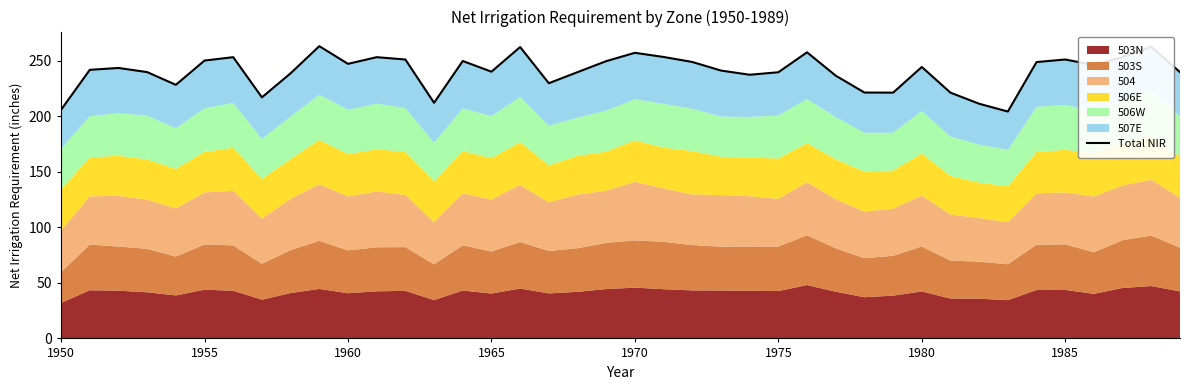

What is the minimum value shown in the chart?

204.4